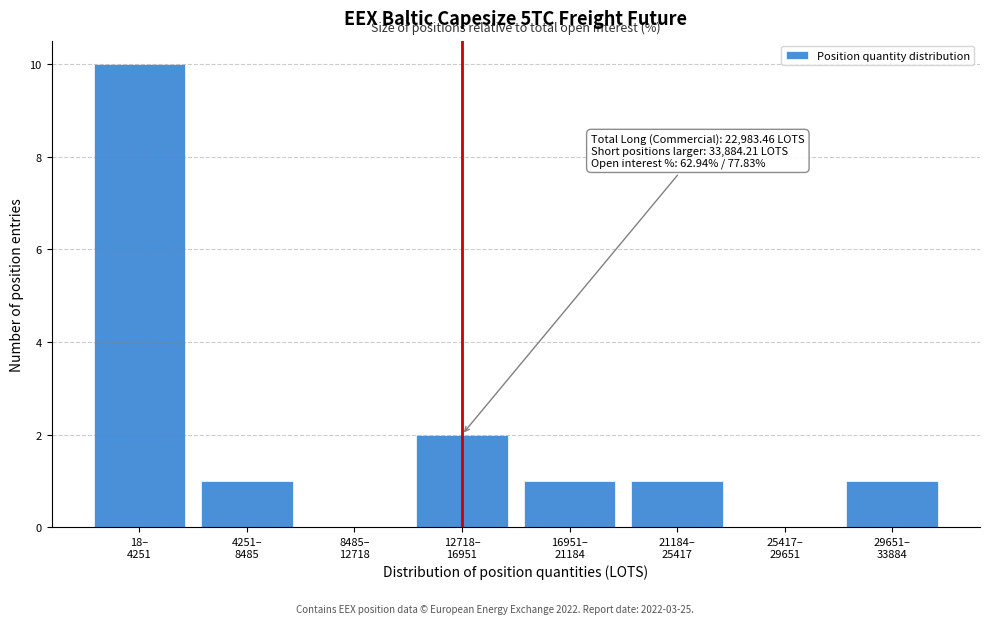

What is the sum of all values?

16